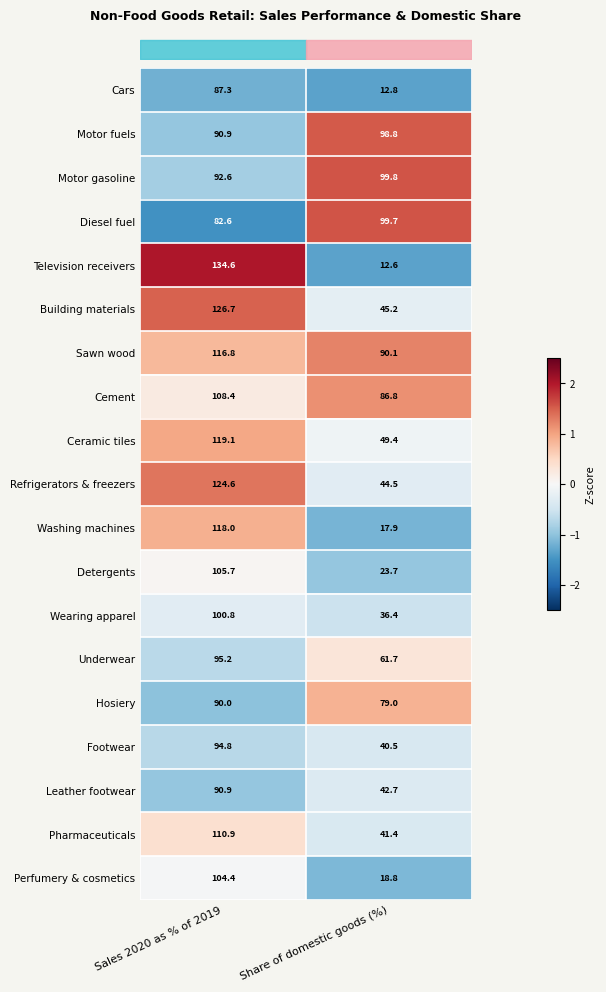

Count the number of categories in the chart.

2